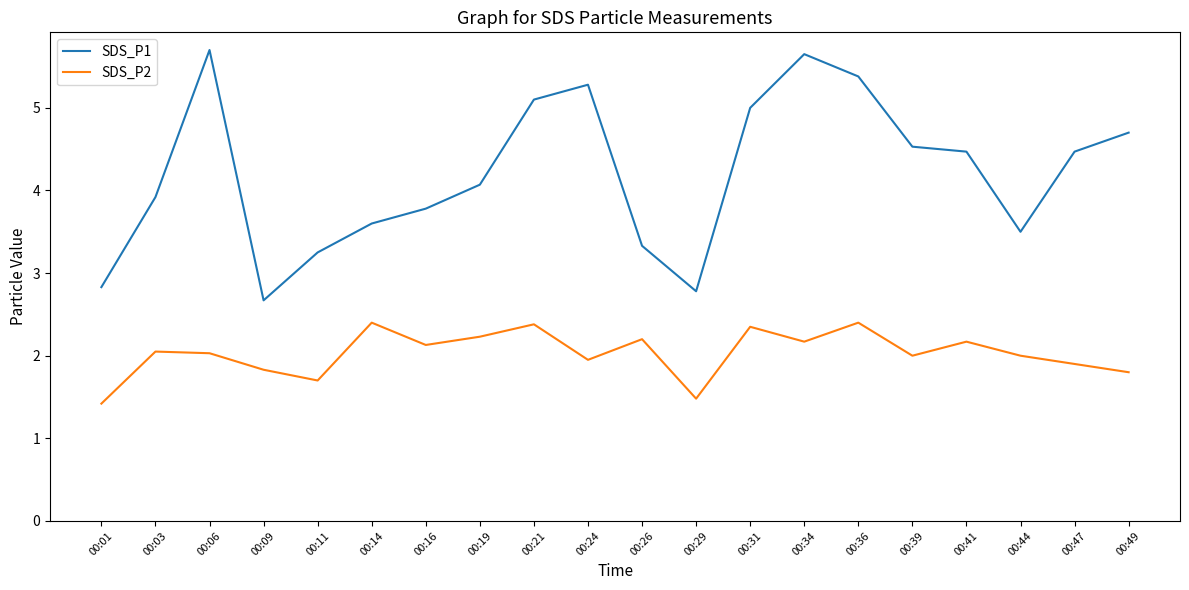

True or false: SDS_P1 and SDS_P2 intersect in this chart.

False